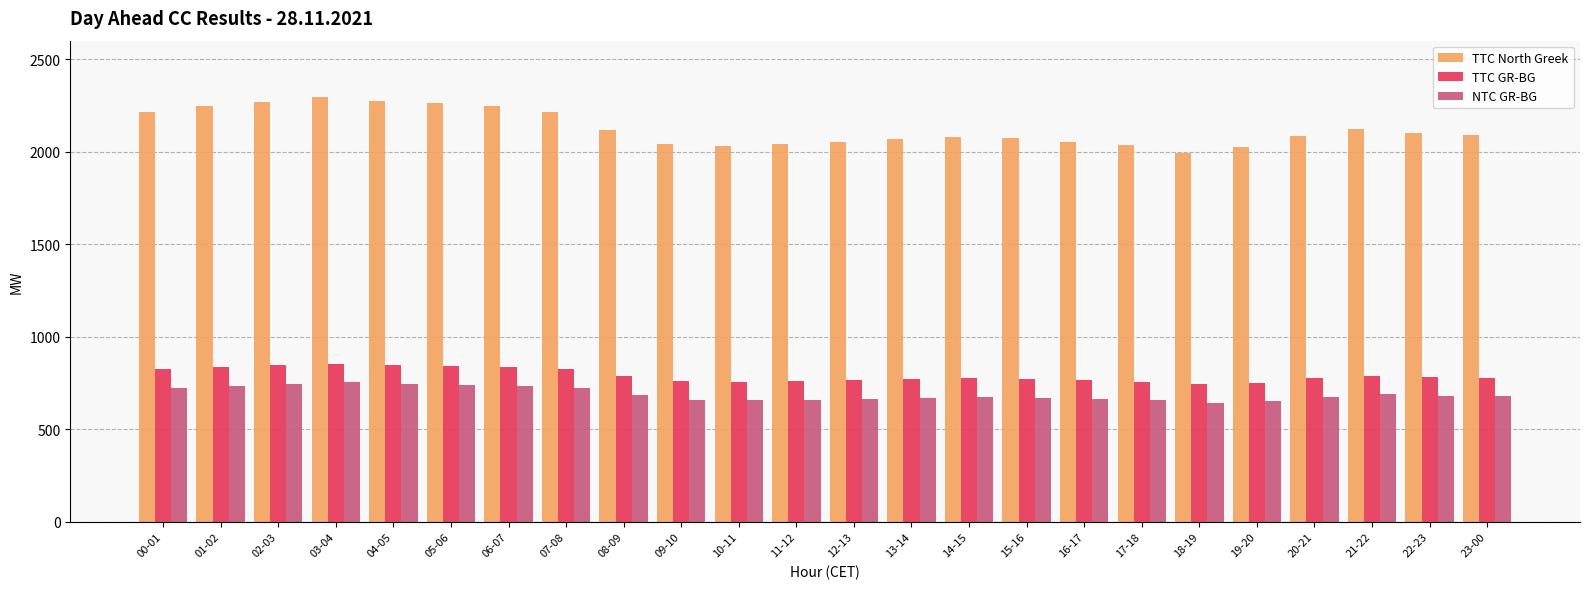

What is the label of the 5th bar from the left?

04-05